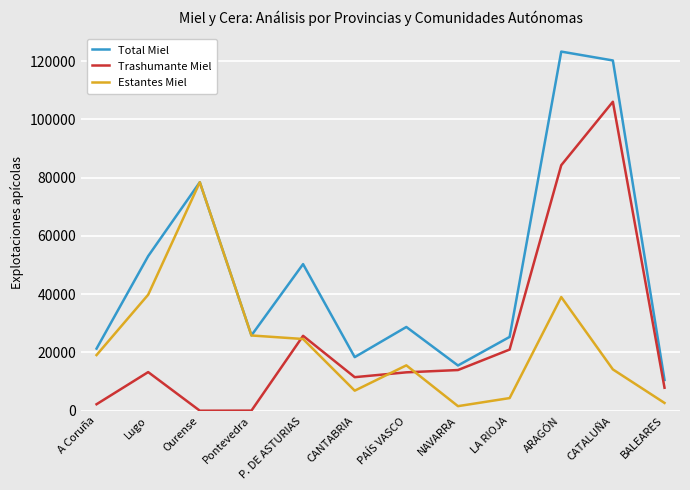

What are all the series names shown in the legend?

Total Miel, Trashumante Miel, Estantes Miel